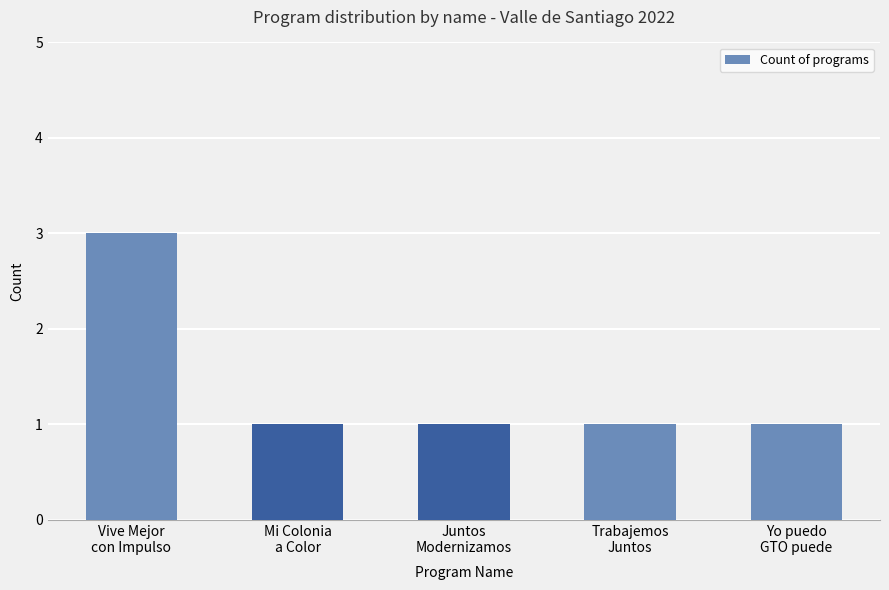

What is the greatest value displayed?

3